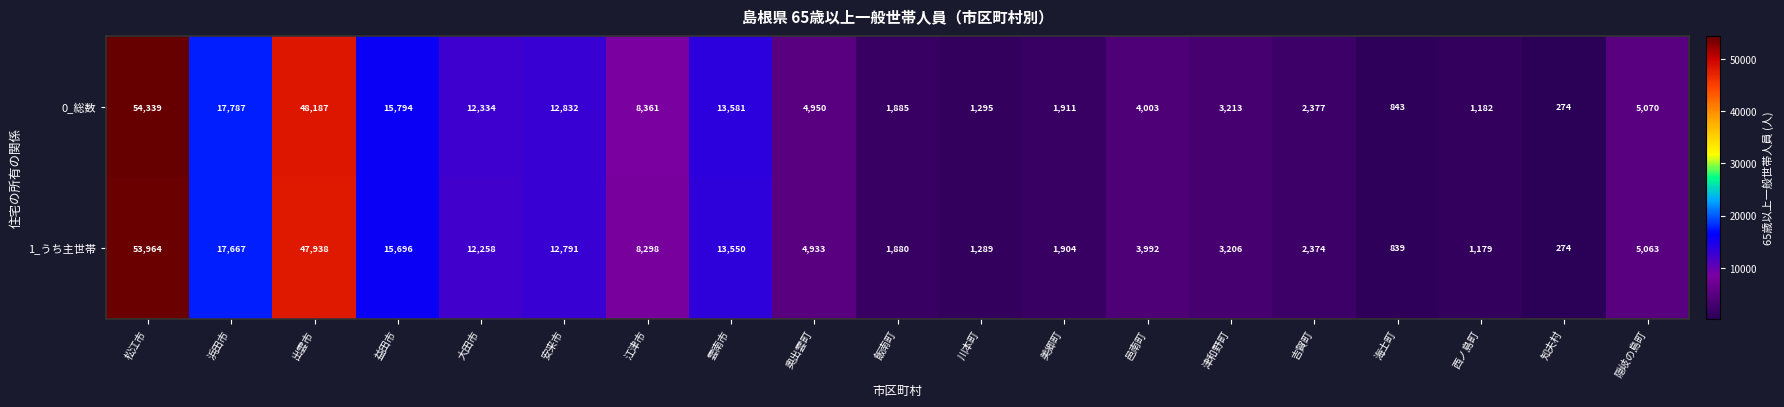

The value of 1_うち主世帯 at 出雲市 is 47938. True or false?

True